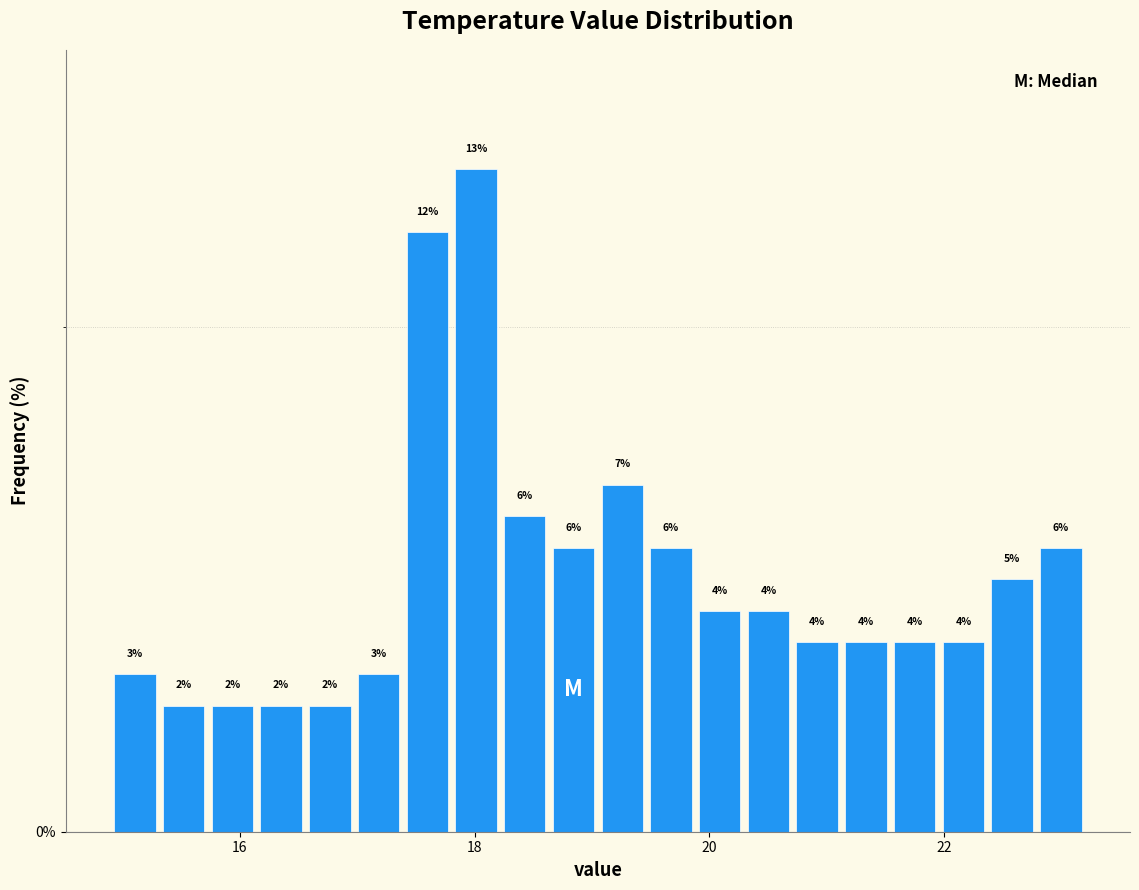

Around what value on the x-axis is the tallest bar? Give the approximate position of its centre, as read against the axis.

18.0